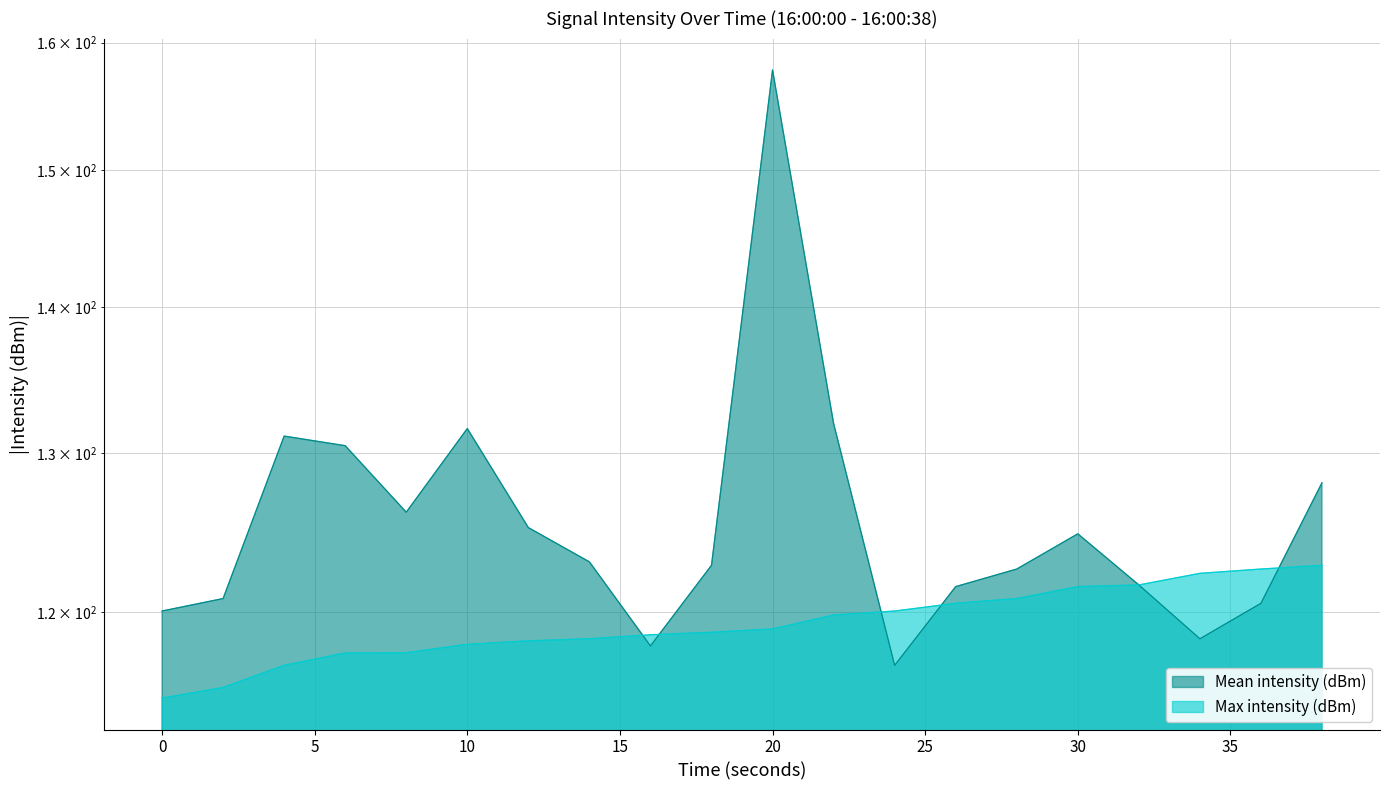

How many values in the Mean intensity (dBm) series are below 123?

10